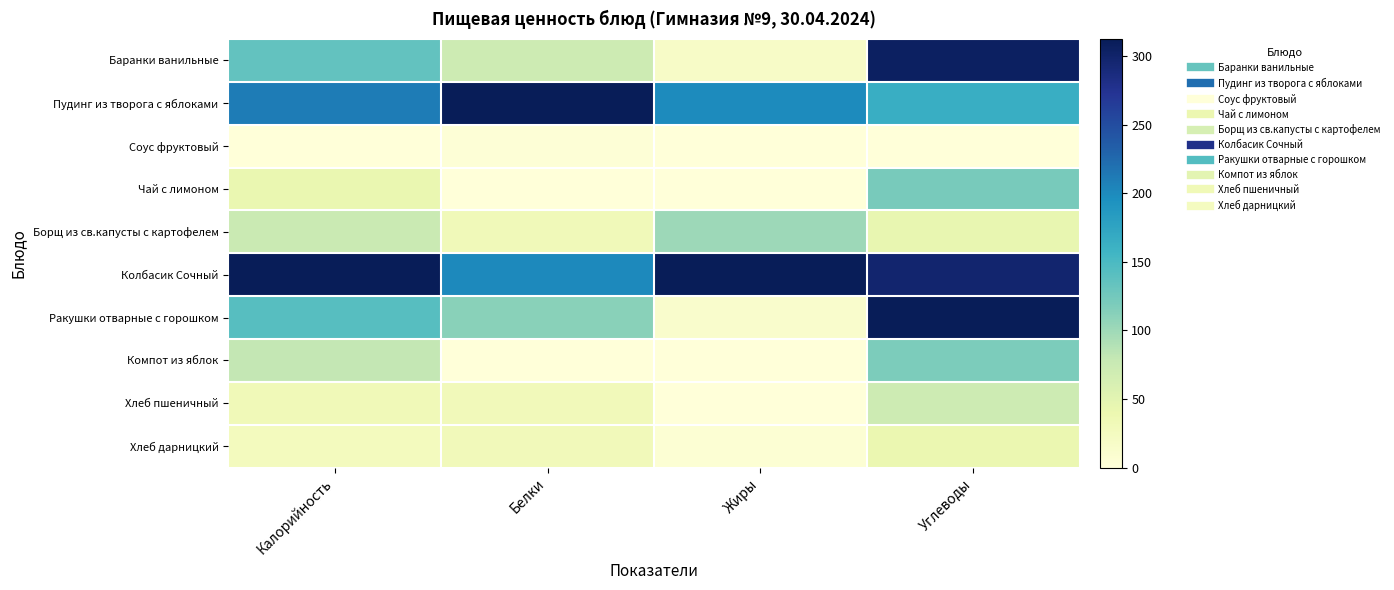

Which has a higher value, Углеводы or Калорийность?

Углеводы